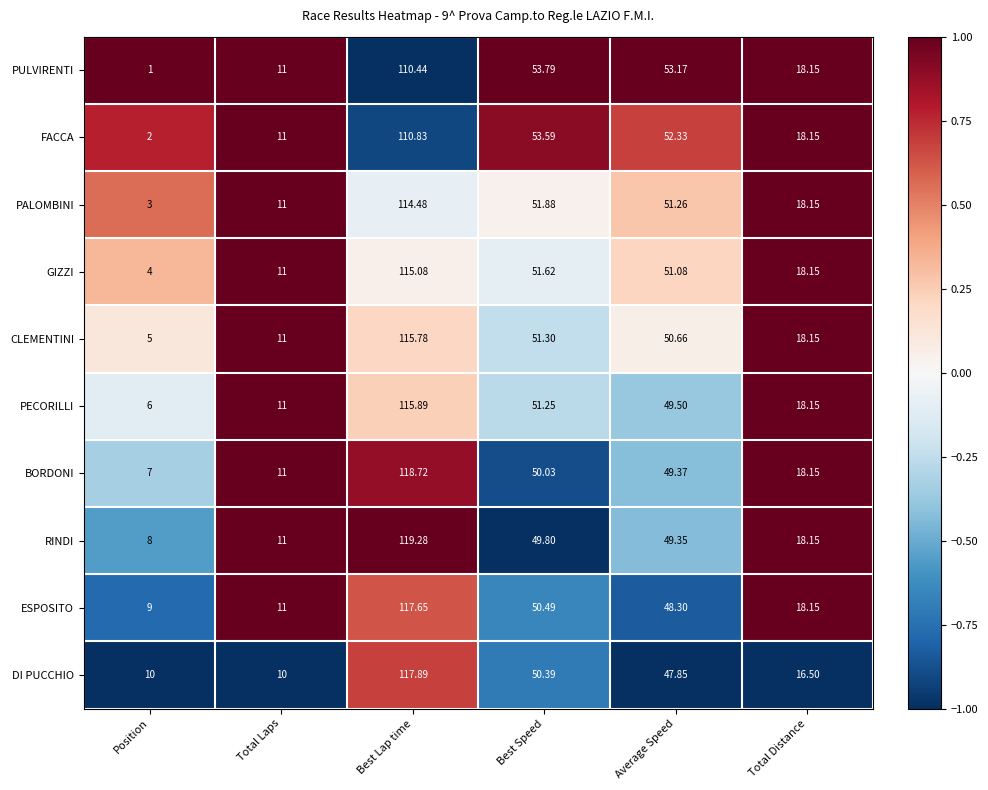

Where does the RINDI series first go above 49?

Best Lap time